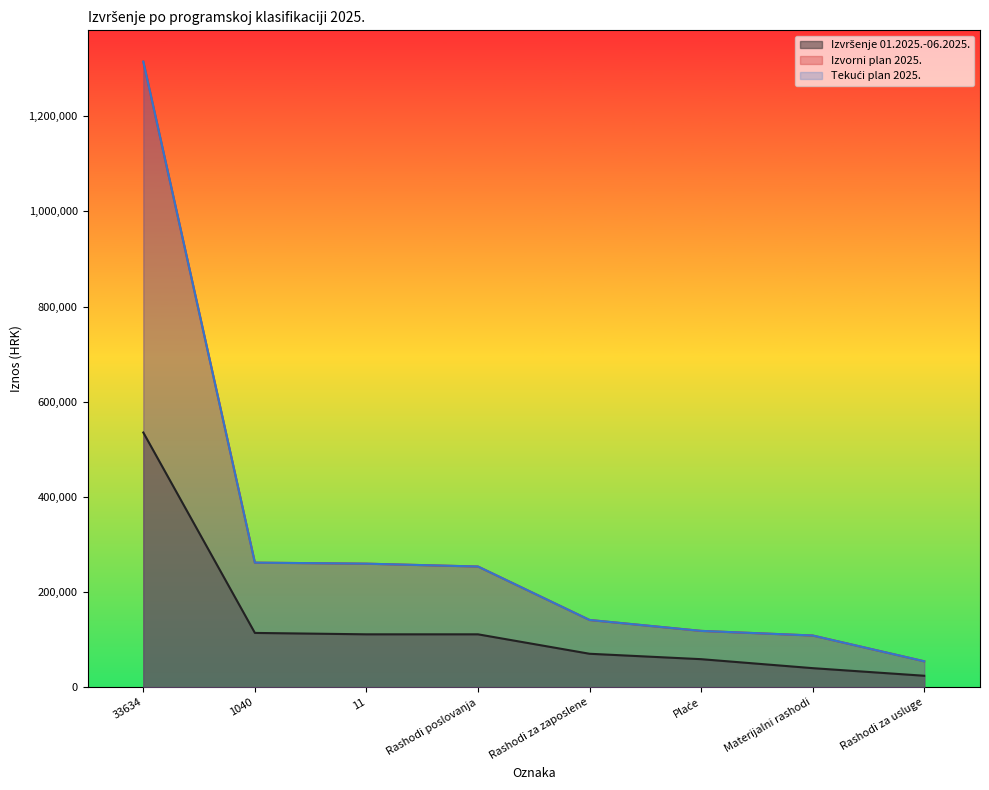

Reading left to right, what are all the values shown in this chart?

Izvršenje 01.2025.-06.2025.: 535384.5	114388.7	111454.4	111454.4	70610.0	59240.9	40377.9	24412.2
Izvorni plan 2025.: 1314506.0	262047.0	259856.0	253883.0	141600.0	118670.0	108965.0	54814.0
Tekući plan 2025.: 1314506.0	262047.0	259856.0	253883.0	141600.0	118670.0	108965.0	54814.0